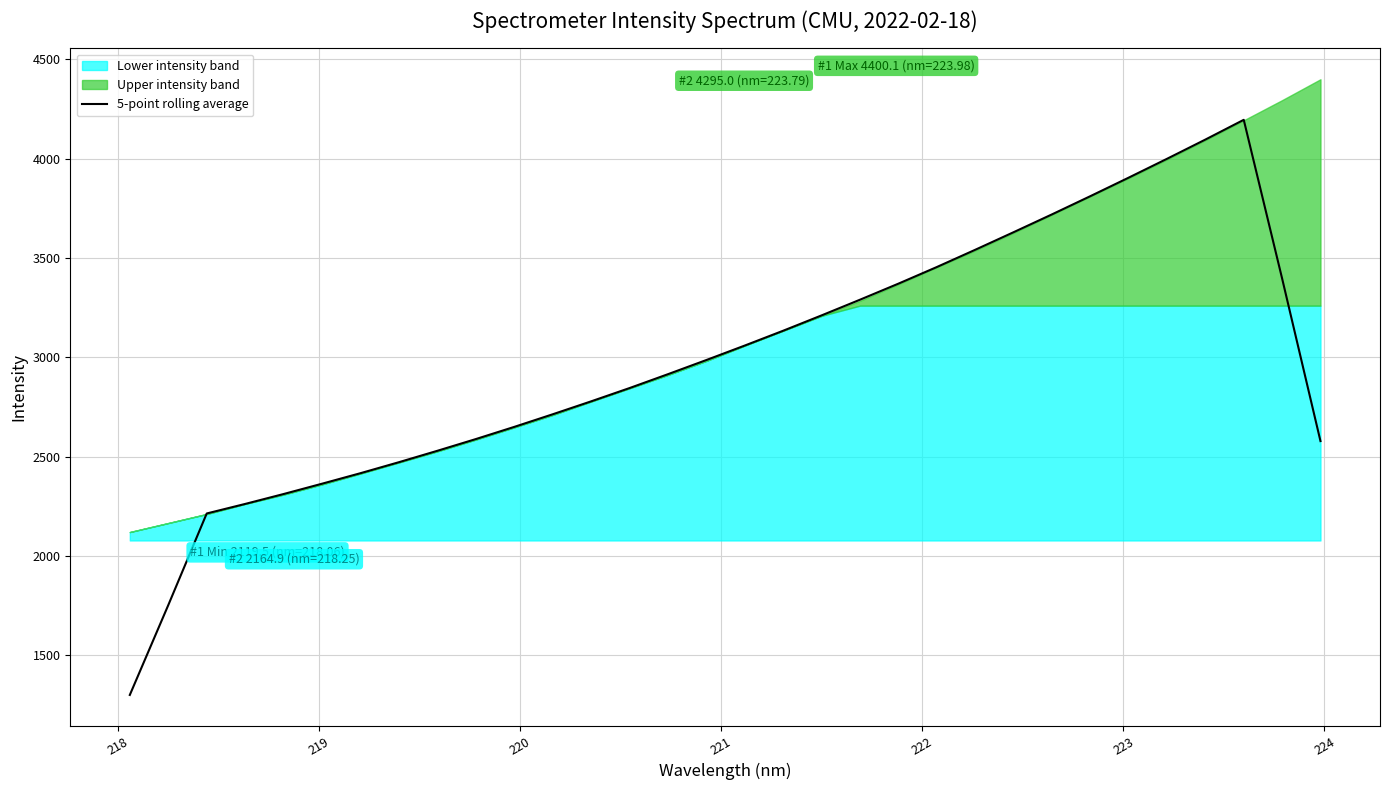

What is the lowest value of the 5-point rolling average series?

1299.0